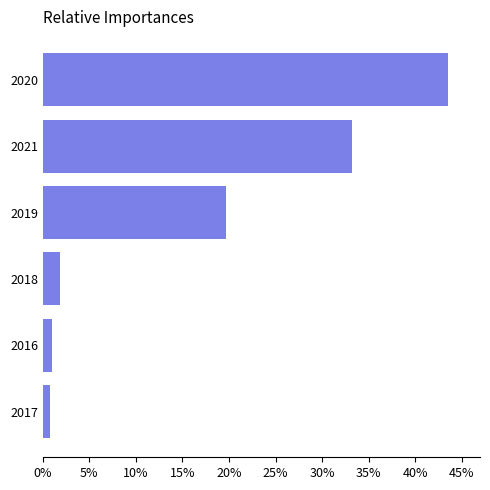

How many categories are shown in the chart?

6